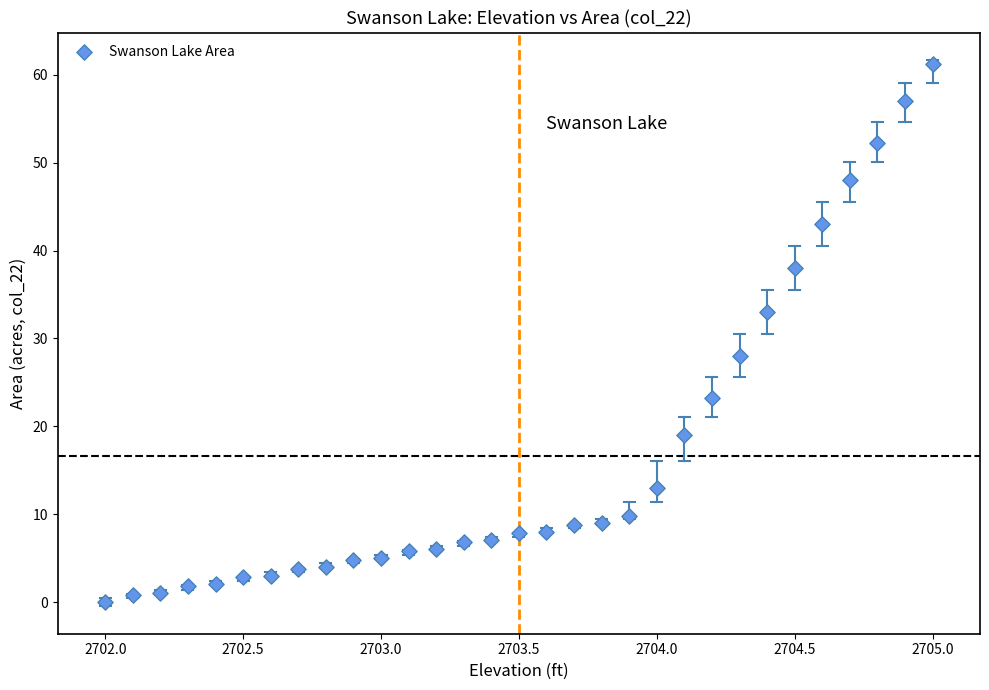

What is the range of X values (max minus min)?

3.0